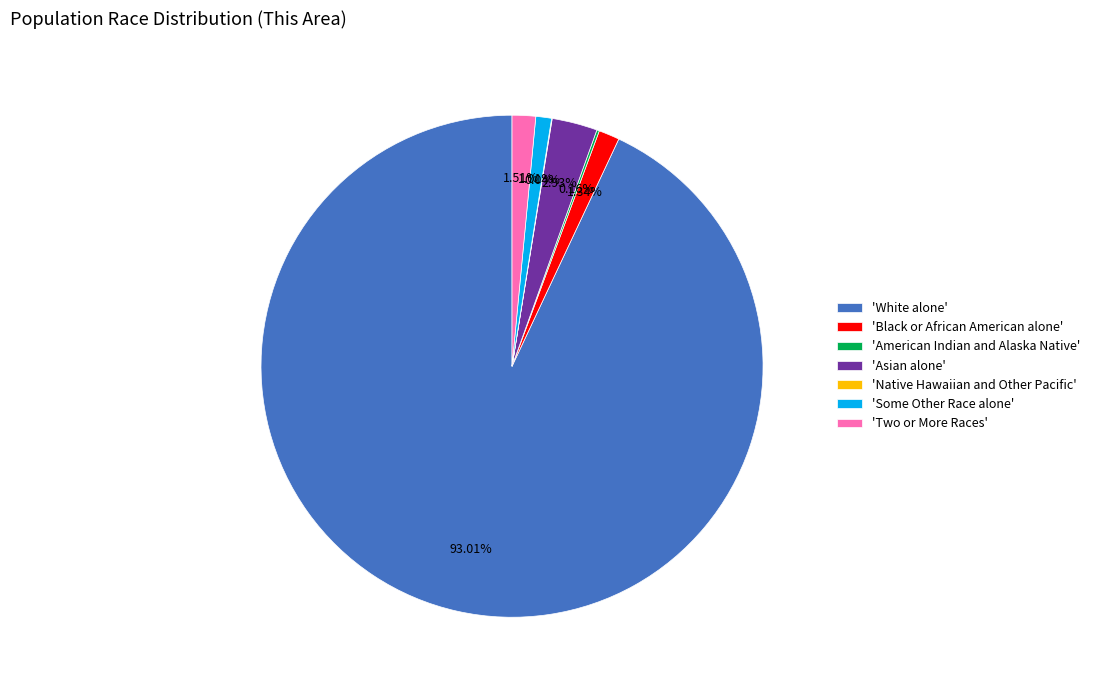

What is the largest slice in the pie chart?

'White alone'